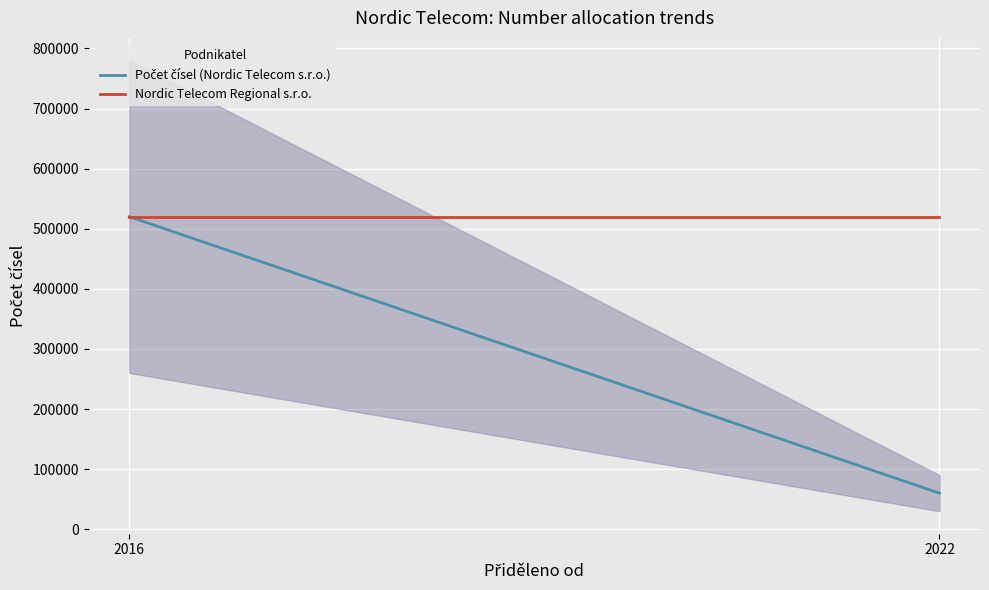

Reading left to right, what are all the values shown in this chart?

Počet čísel (Nordic Telecom s.r.o.): 520000	60000
Nordic Telecom Regional s.r.o.: 520000	520000